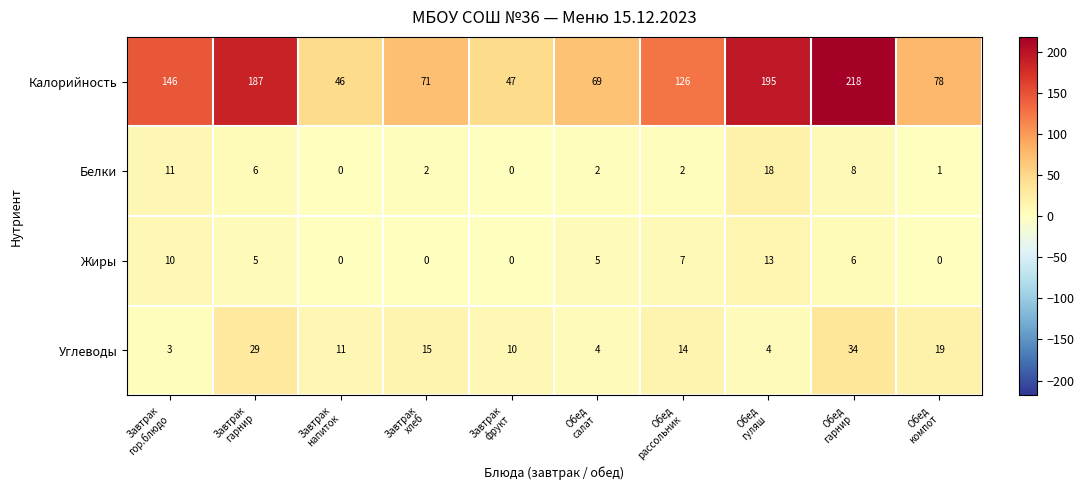

Which series has the largest total across all categories?

Калорийность